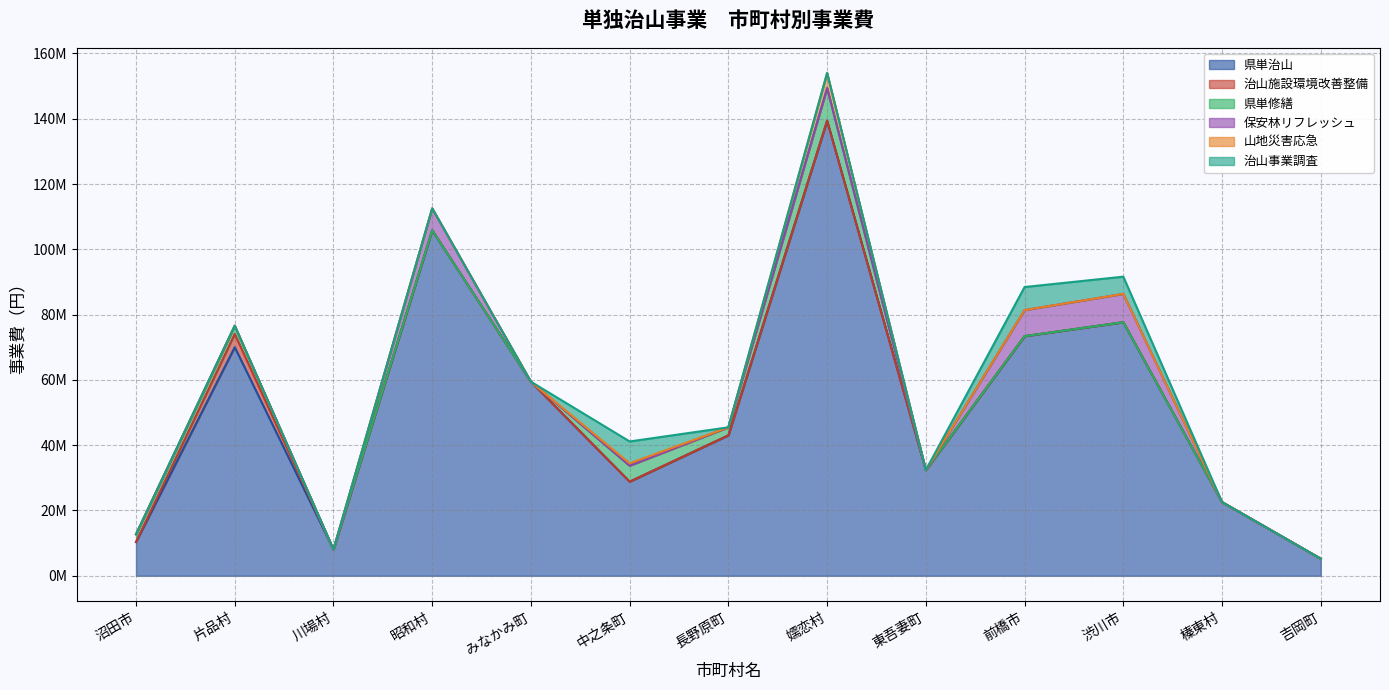

List the labels in order of 山地災害応急 value, largest first.

嬬恋村, 中之条町, 沼田市, 片品村, 川場村, 昭和村, みなかみ町, 長野原町, 東吾妻町, 前橋市, 渋川市, 榛東村, 吉岡町